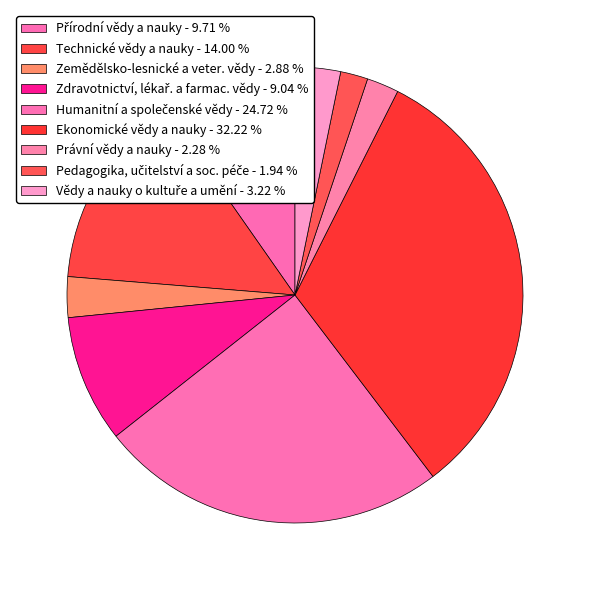

What percentage is the Zemědělsko-lesnické a veter. vědy slice, to the nearest percent?

3%